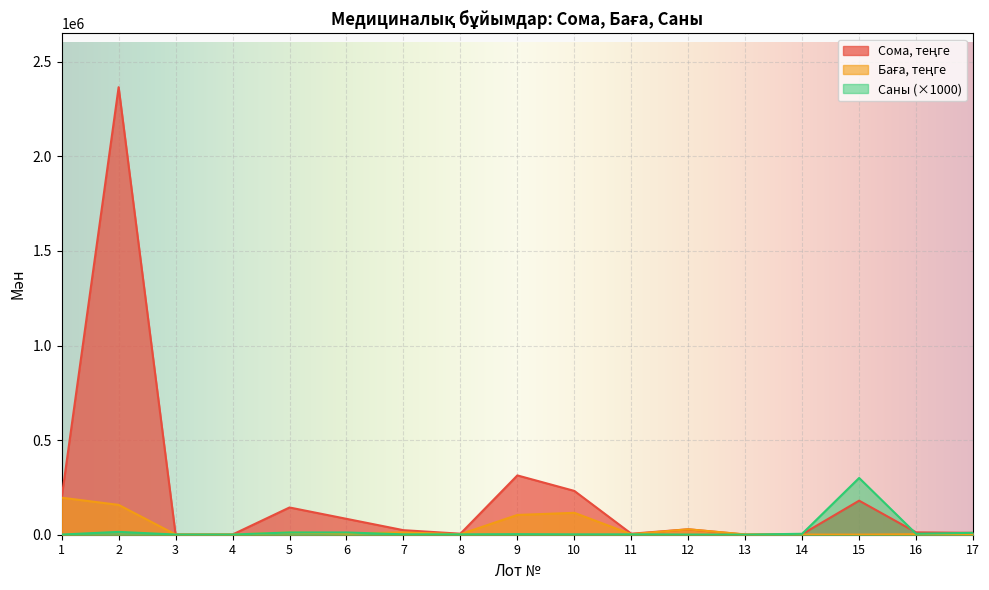

How many interior local peaks does the Сома, теңге series have?

5